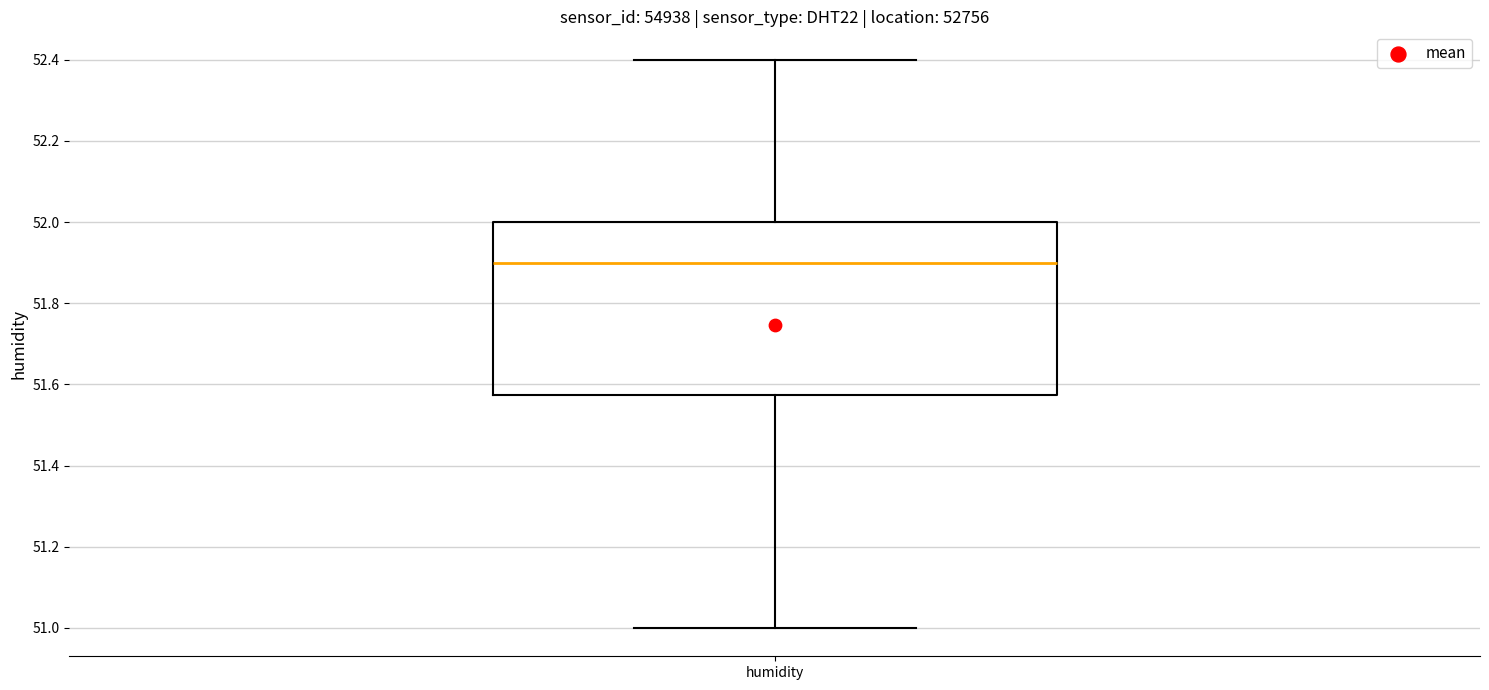

Transcribe this box plot: give where the median line is, the range the box spans, and where the two whiskers end, as read against the y-axis. The values are not printed on the chart, so give them approximately, as read against the axis.

median 51.90, box 51.58 to 52.00, whiskers 51.00 to 52.40